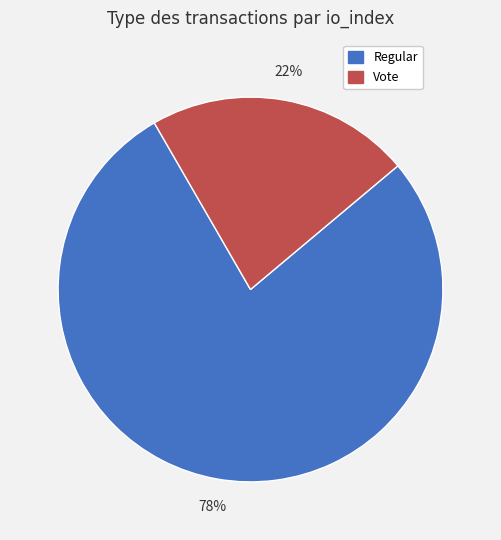

Is the sum of Regular and Vote greater than half?

Yes